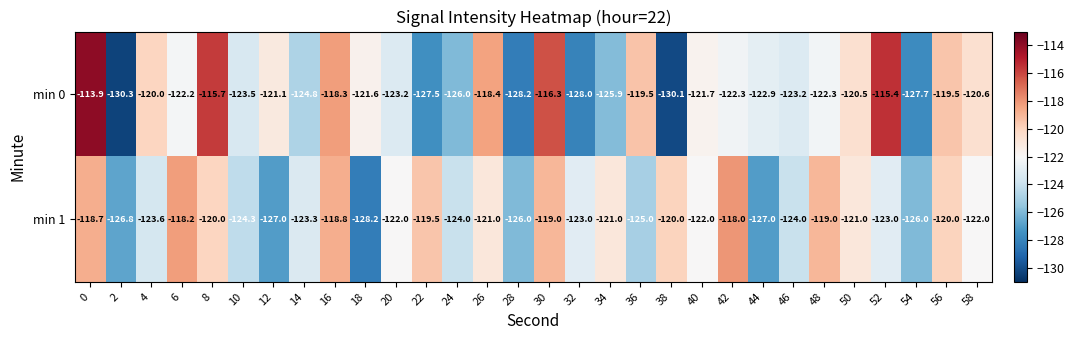

What is the total value across all series at 58?

-242.6